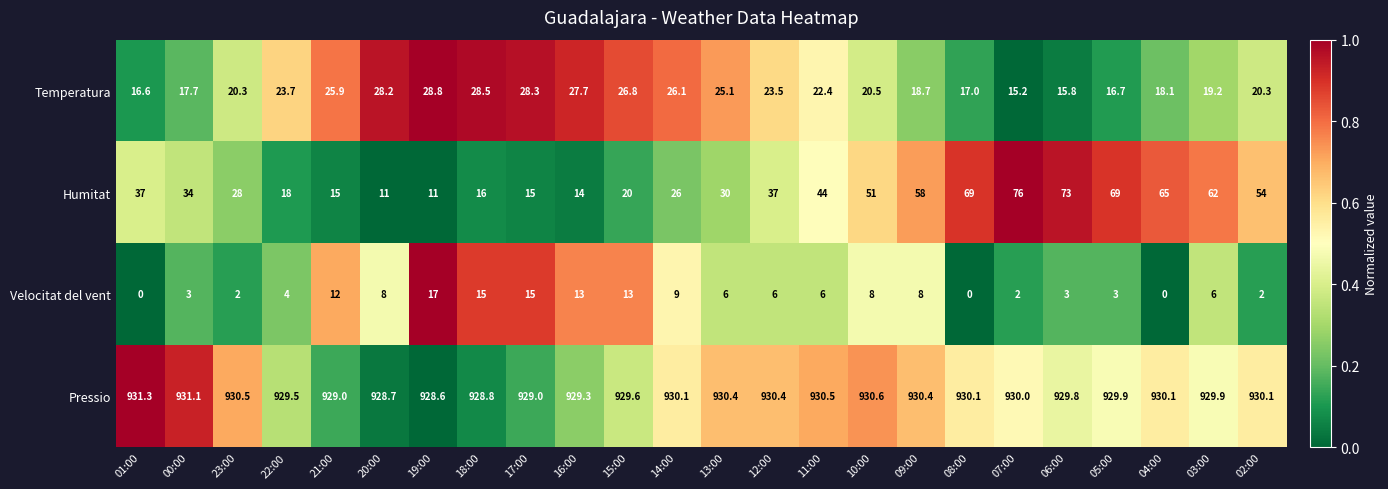

List the series in order of their peak value, highest first.

Pressio, Humitat, Temperatura, Velocitat del vent